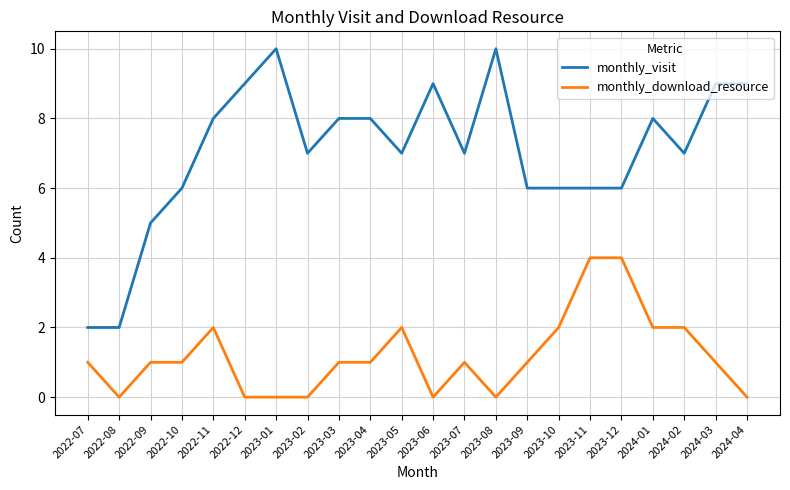

At 2024-03, list the series in order from smallest to largest.

monthly_download_resource, monthly_visit